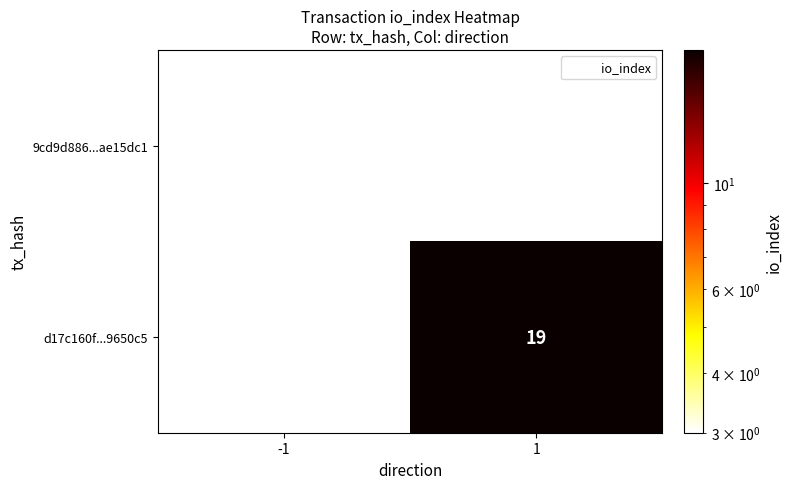

Is it true that 9cd9d886...ae15dc1 equals 3 at -1?

True